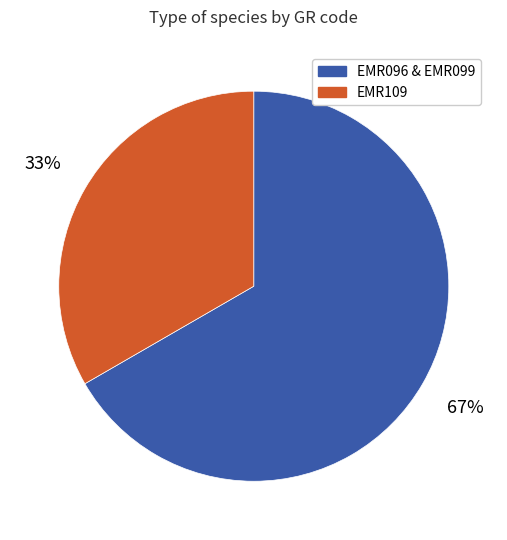

Is there a majority slice in this chart?

Yes